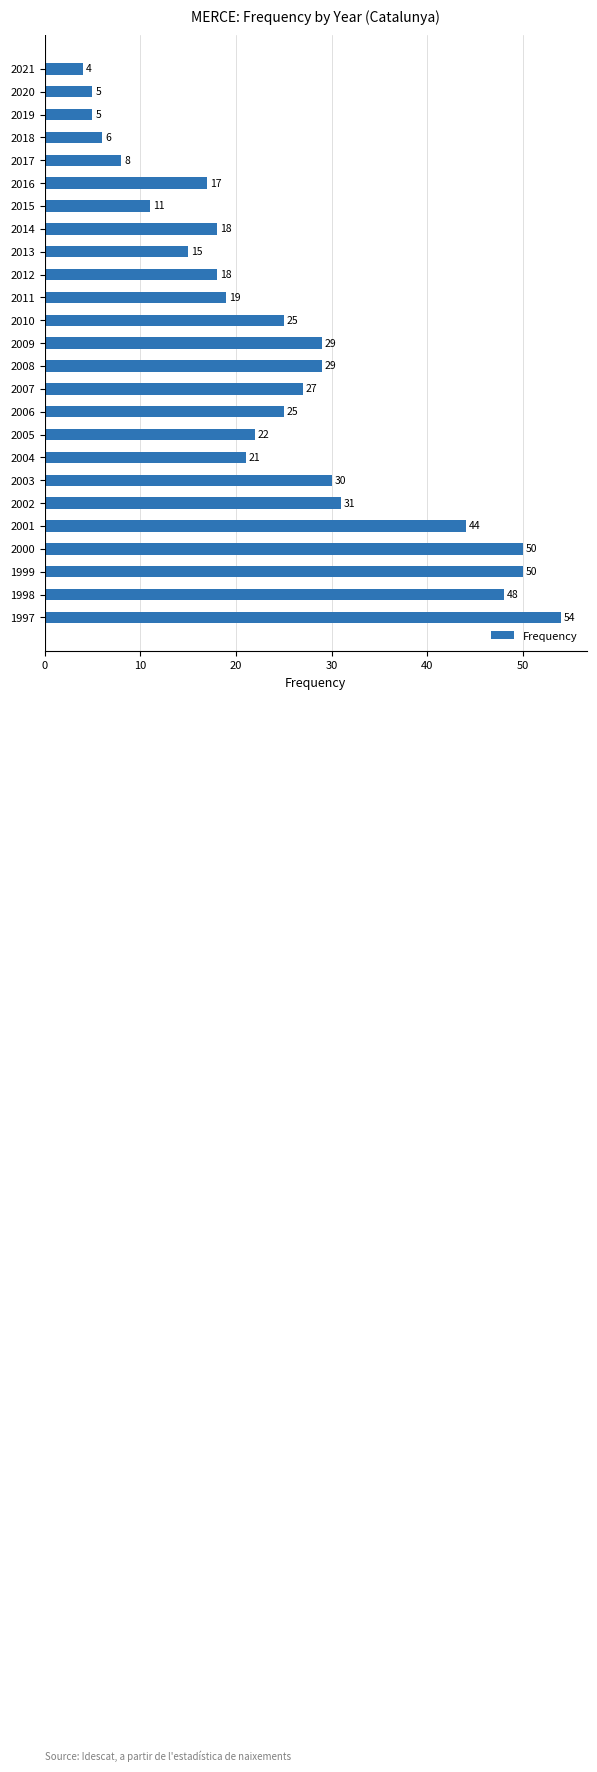

What is the change in value from 2003 to 2010?

-5